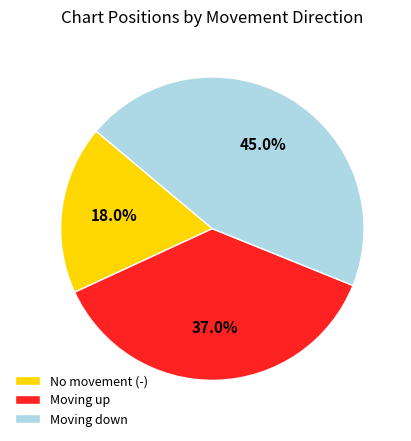

To the nearest percent, what is the difference between the largest and smallest slice percentages?

27%